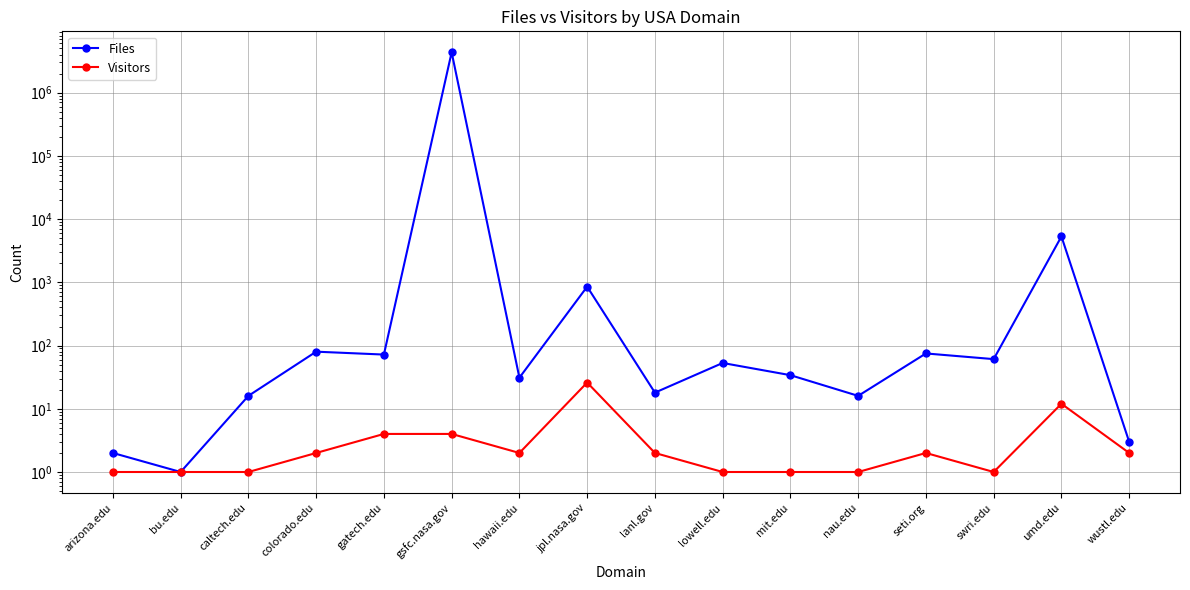

What is the label of the 11th point from the left?

mit.edu